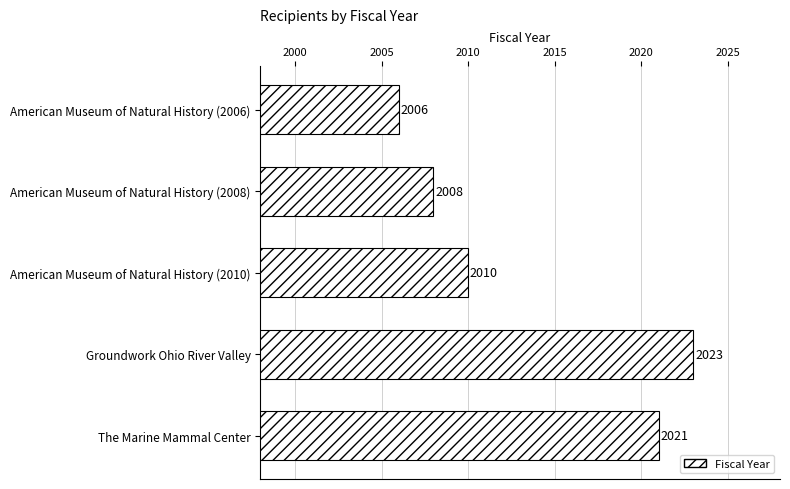

Reading top to bottom, what are all the values shown in this chart?

American Museum of Natural History (2006)=2006	American Museum of Natural History (2008)=2008	American Museum of Natural History (2010)=2010	Groundwork Ohio River Valley=2023	The Marine Mammal Center=2021